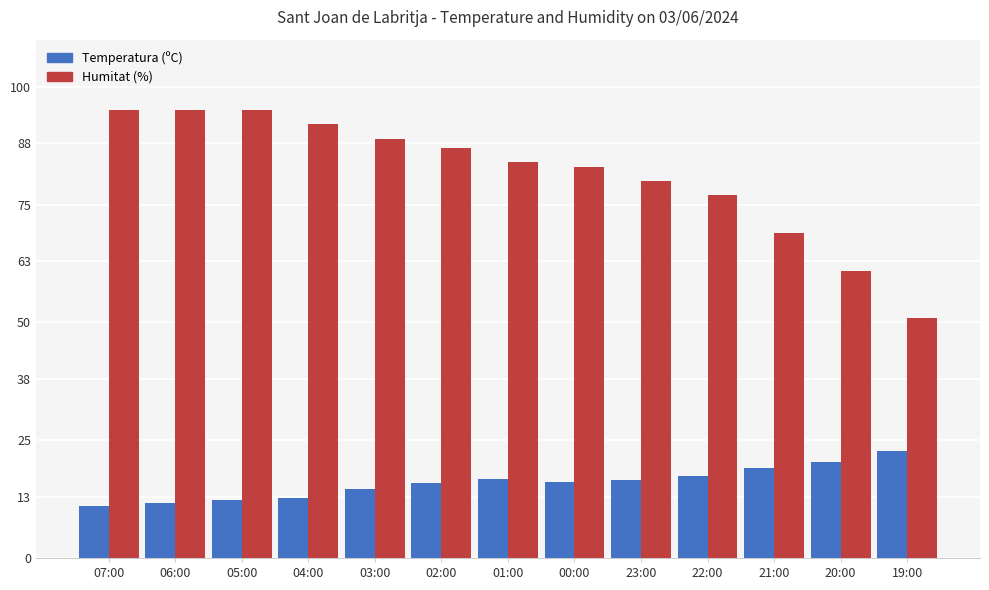

How many bars are there in total?

26